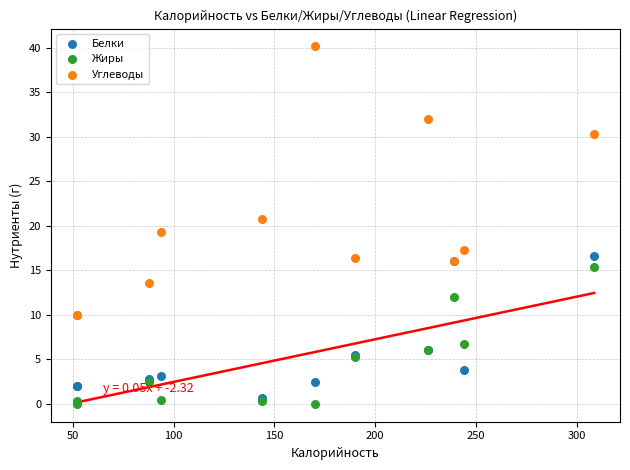

Which series reaches the minimum Y coordinate?

Жиры